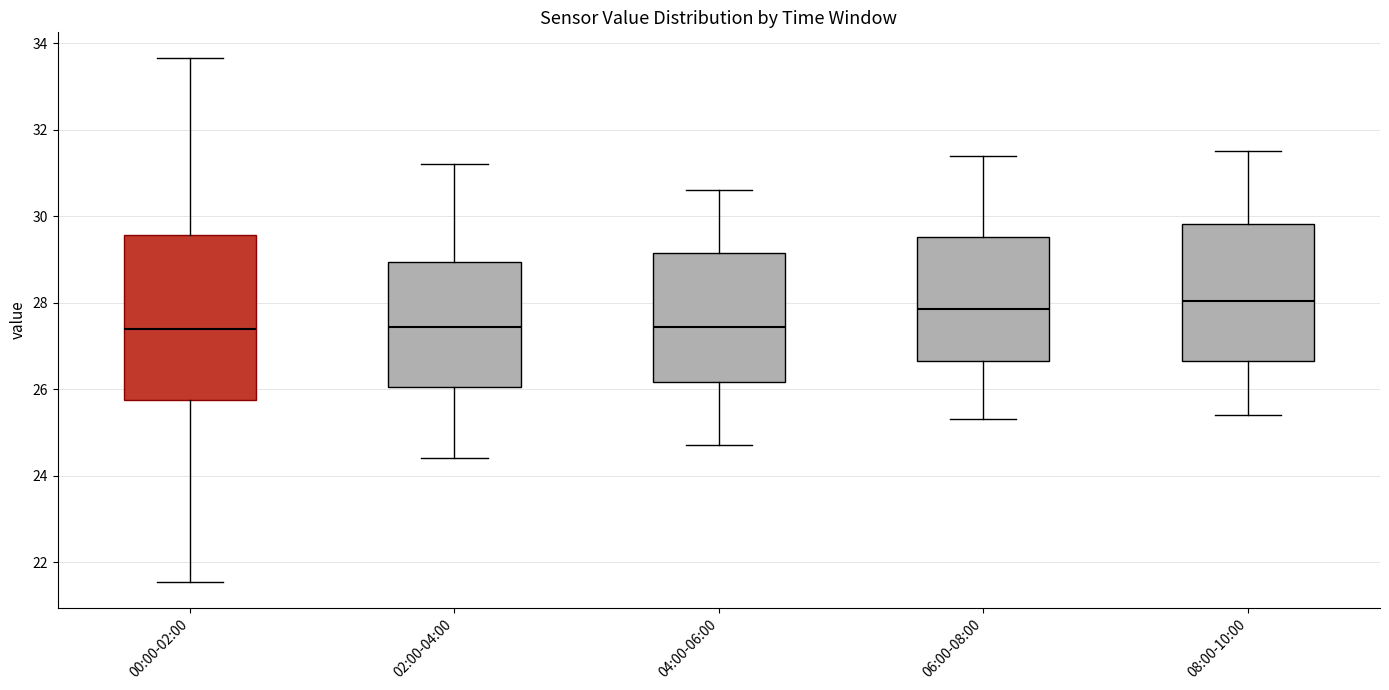

Reading left to right, read every box against the y-axis: the position of its median line, the range the box covers, and the ends of its whiskers. The values are not printed on the chart, so give them approximately, as read against the axis.

00:00-02:00: median 27.4, box 25.8 to 29.6, whiskers 21.6 to 33.6
02:00-04:00: median 27.4, box 26.0 to 29.0, whiskers 24.4 to 31.2
04:00-06:00: median 27.4, box 26.2 to 29.2, whiskers 24.8 to 30.6
06:00-08:00: median 27.8, box 26.6 to 29.6, whiskers 25.4 to 31.4
08:00-10:00: median 28.0, box 26.6 to 29.8, whiskers 25.4 to 31.6